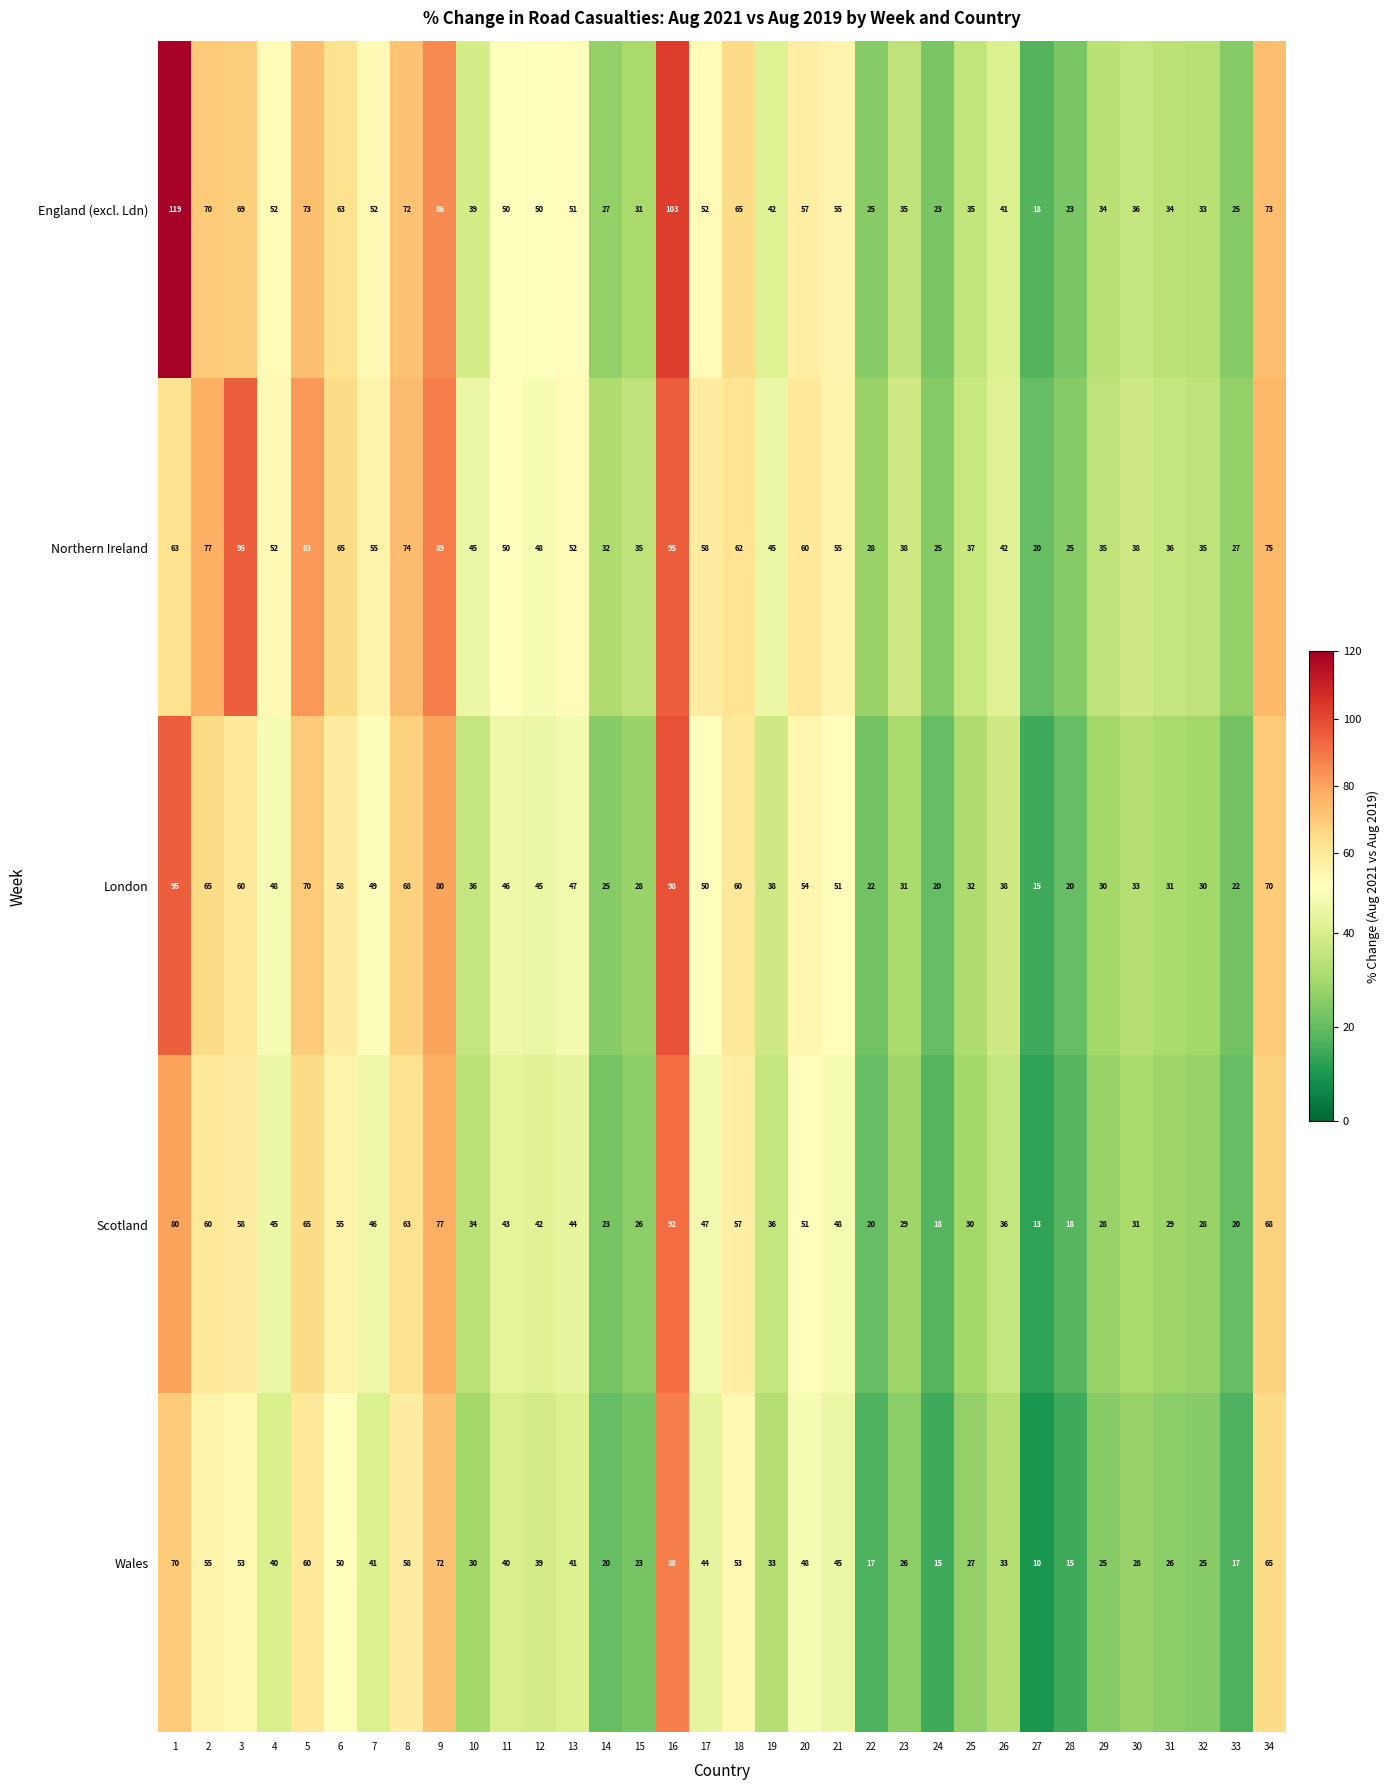

Read the Wales value at 3, to the nearest 10.

50